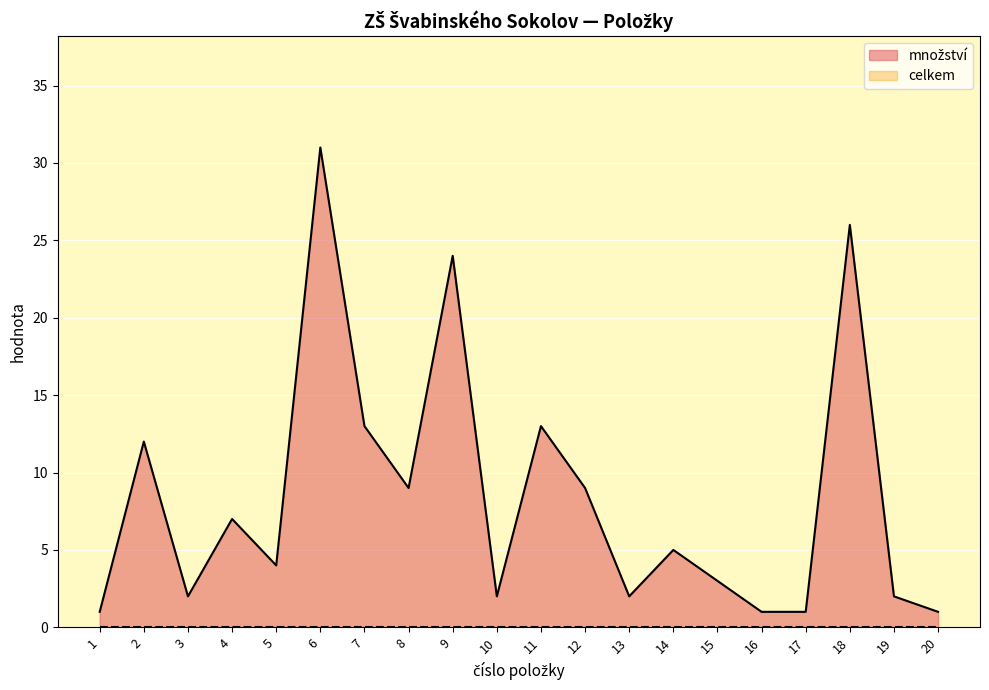

How many lines are shown in the chart?

2